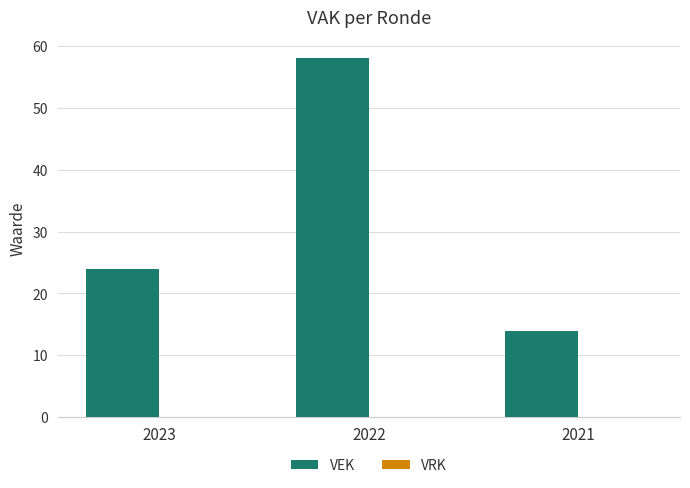

How many data points does each series have?

3